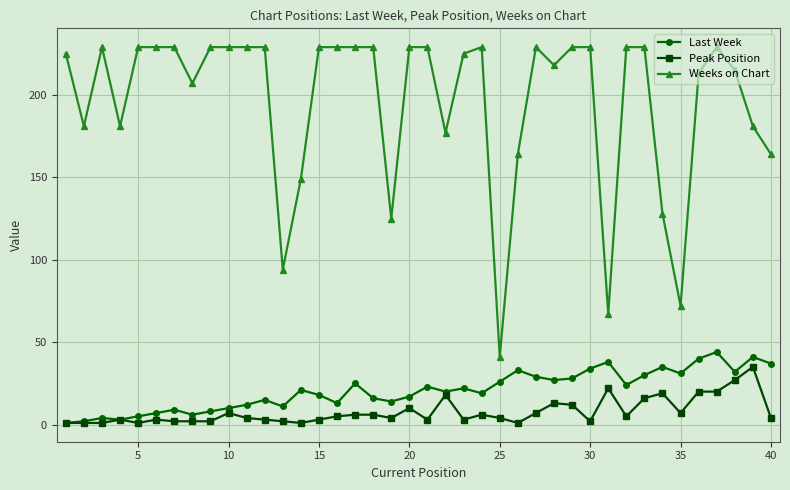

Which series has the largest range (max minus min)?

Weeks on Chart